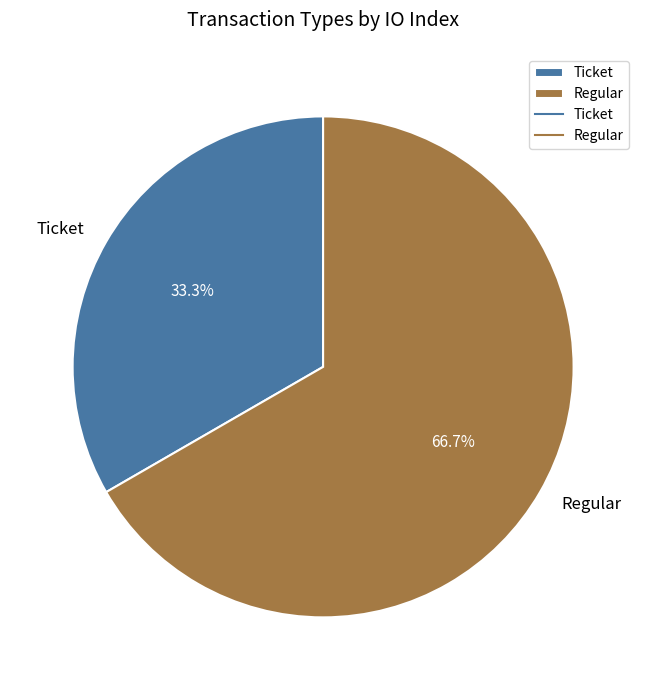

Which has a higher value, Regular or Ticket?

Regular